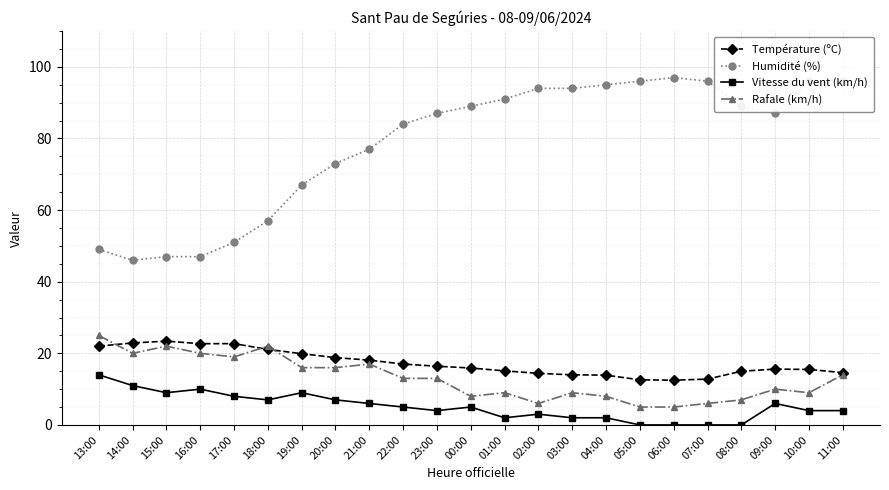

Which series changed the most between 22:00 and 03:00?

Humidité (%)